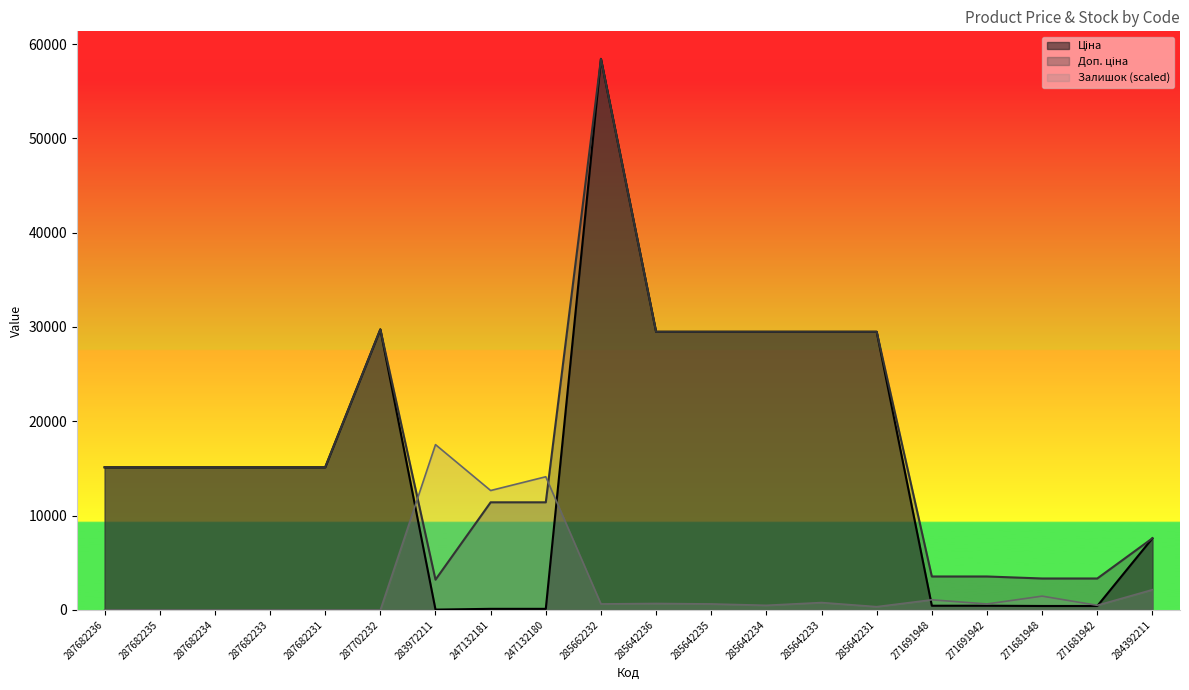

What is the difference between the second highest and minimum values in the Ціна series?

29715.2